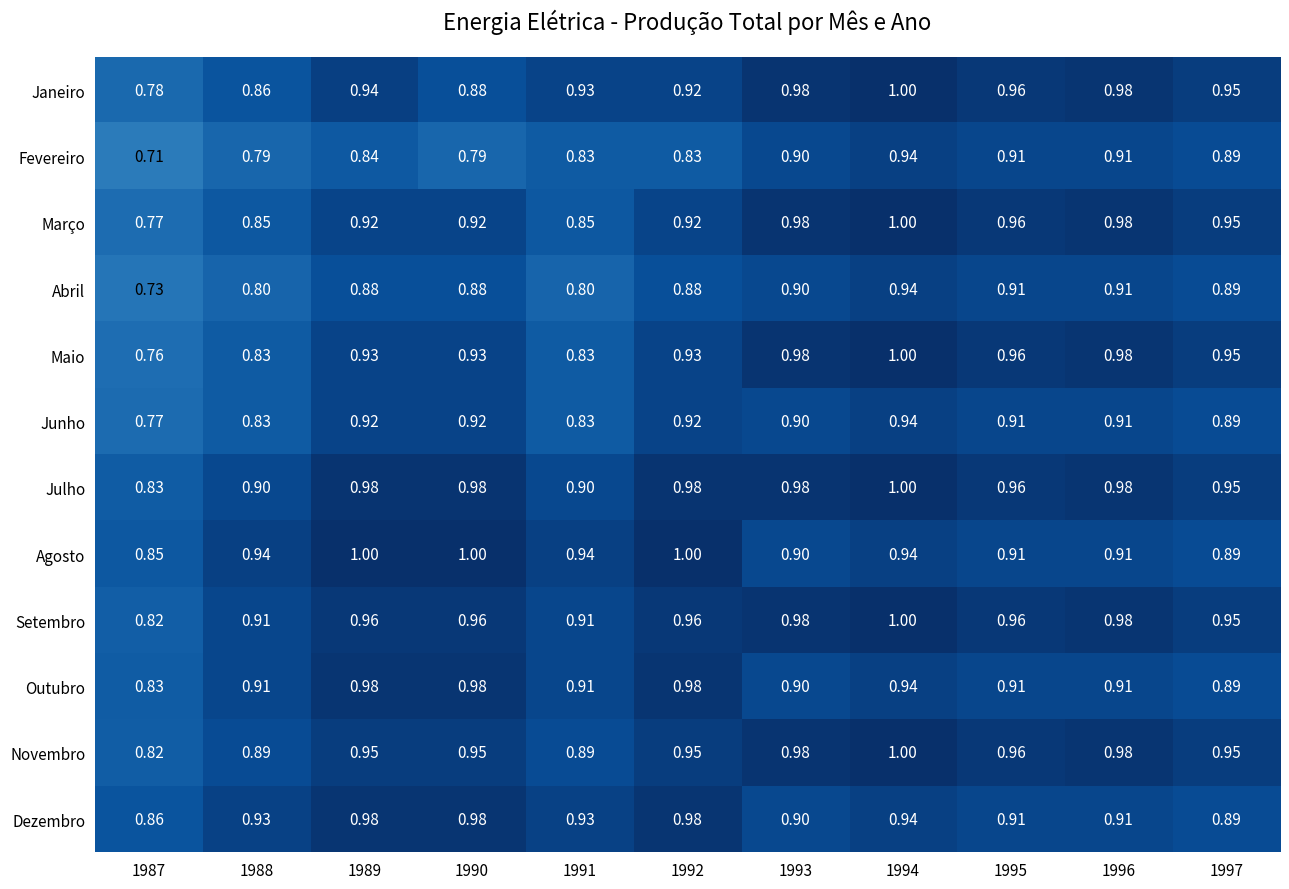

Which label corresponds to the smallest value in the chart?

1987